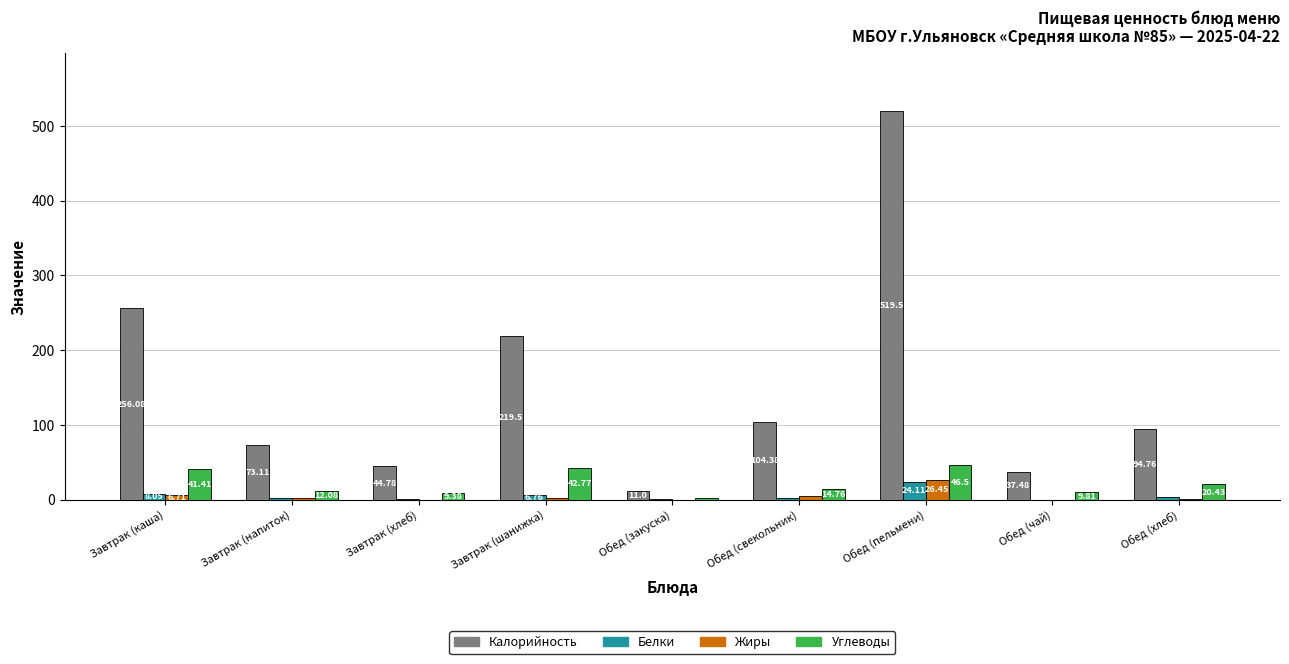

Which category has the highest value across all series?

Обед (пельмени)